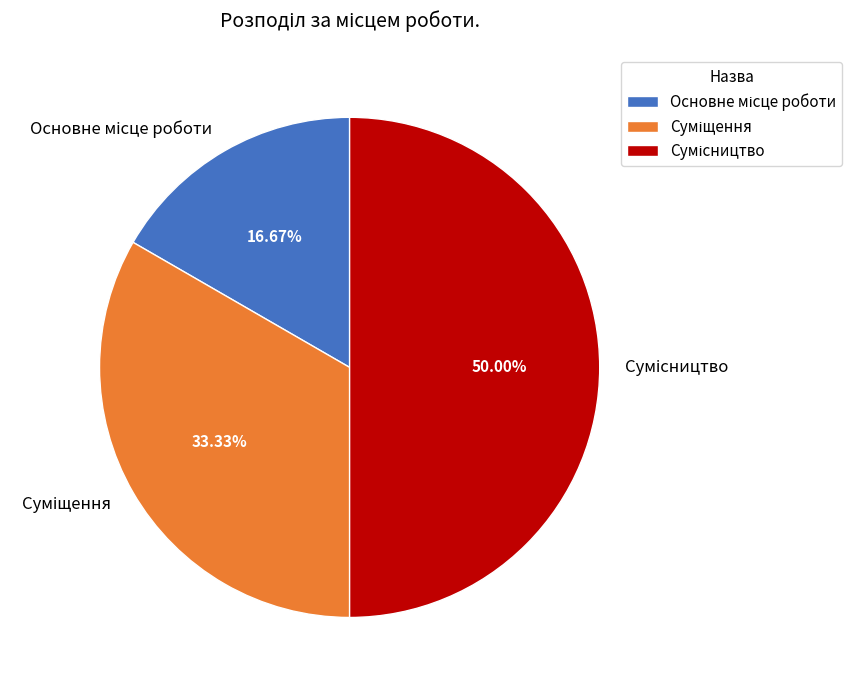

To the nearest percent, what percentage of the pie is Суміщення?

33%